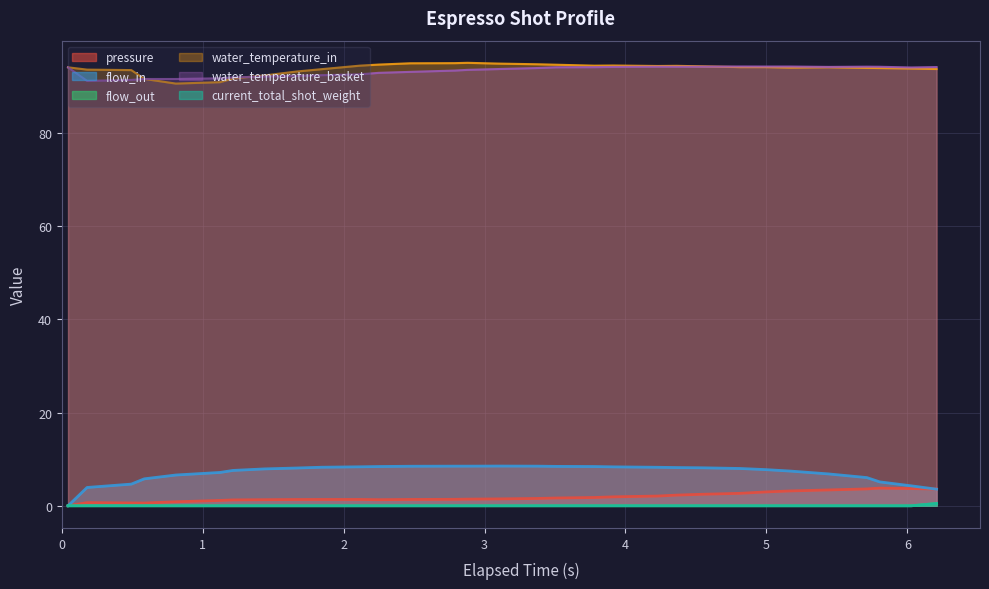

True or false: flow_in has more than 0 points higher than both neighbors.

True